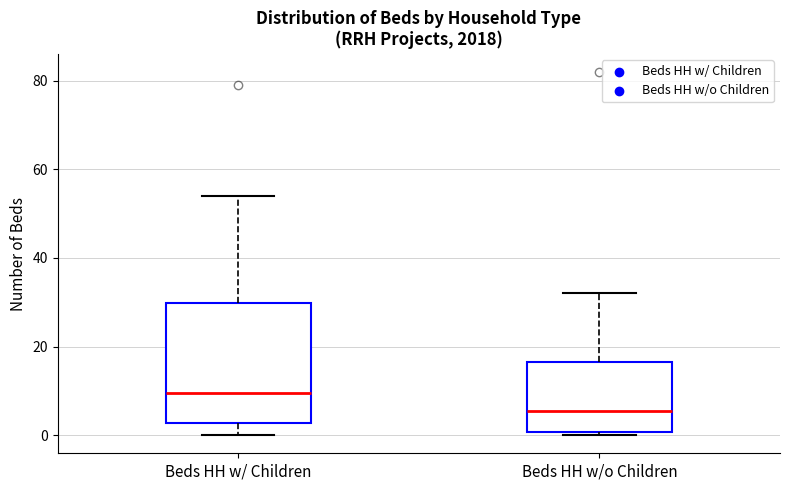

Which box is the tallest, from its lower edge to its upper edge?

Beds HH w/ Children